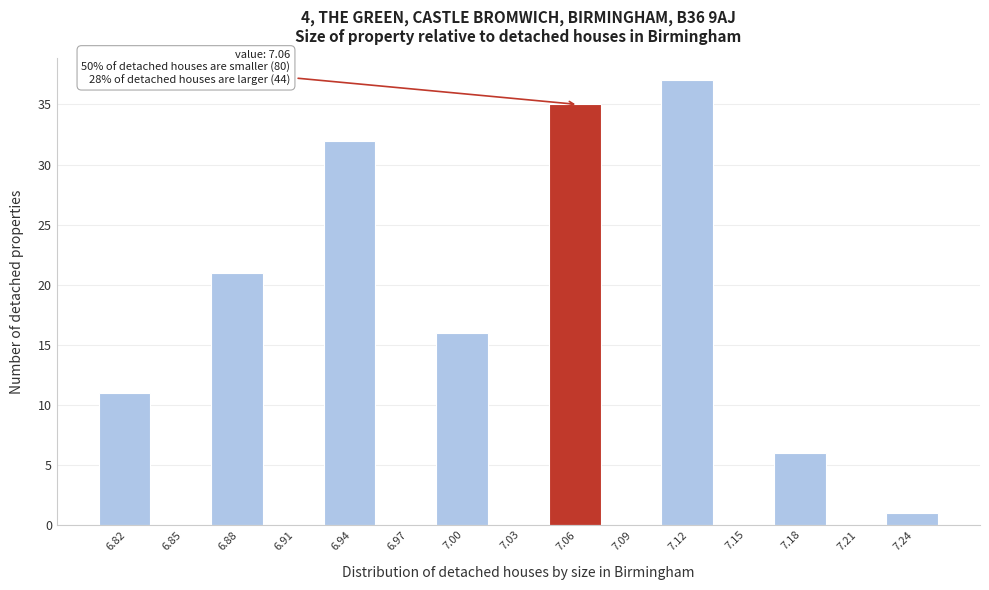

Over which range of the x-axis is the bar tallest?

7.105 to 7.135